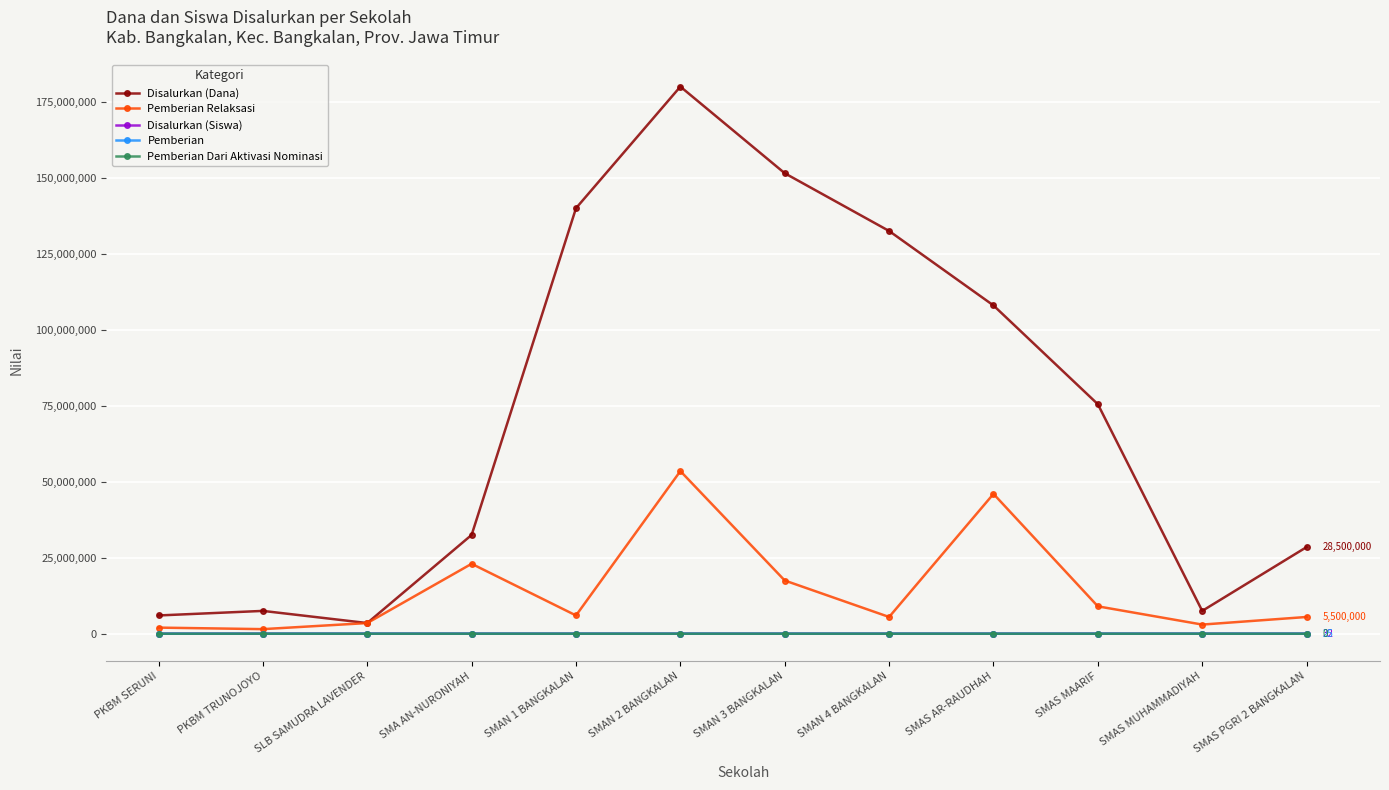

What is the average value of the Disalurkan (Siswa) series?

87